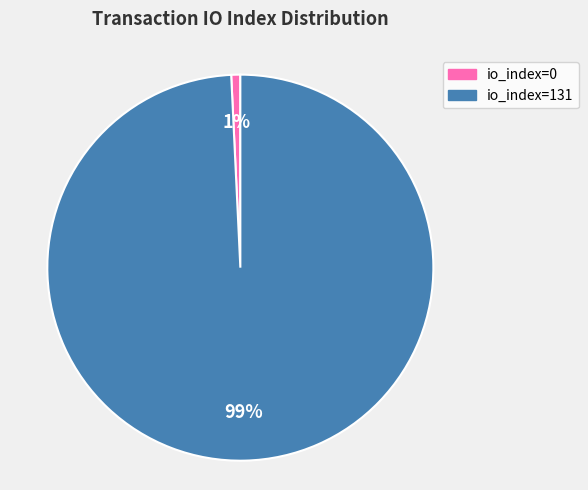

How many slices are in this pie chart?

2